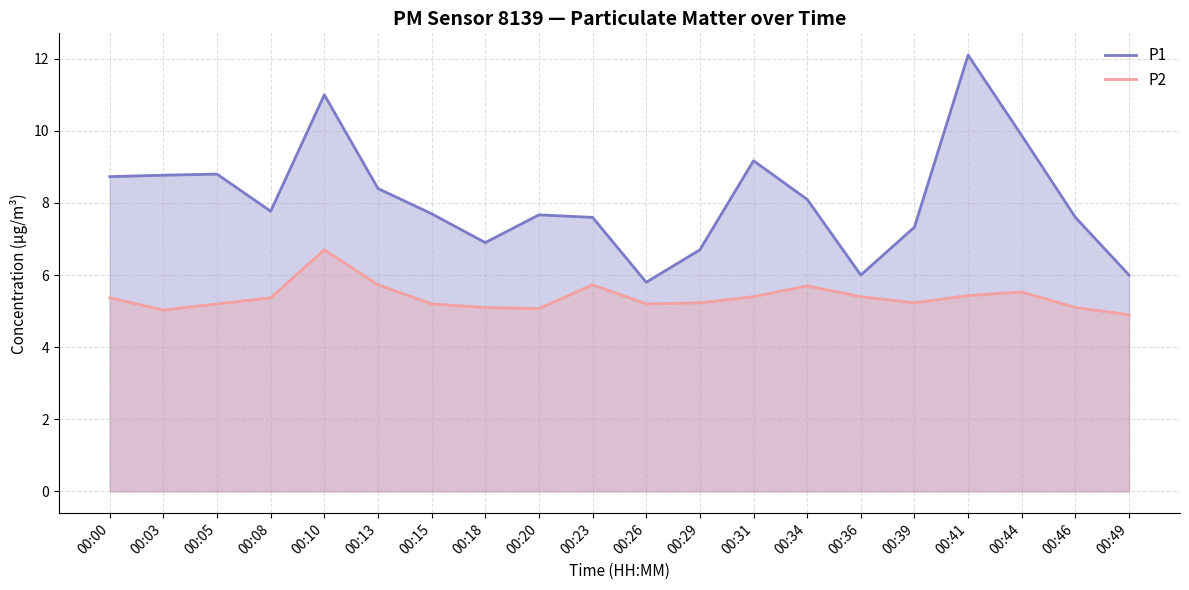

True or false: P1 has more than 1 interior local peaks.

True